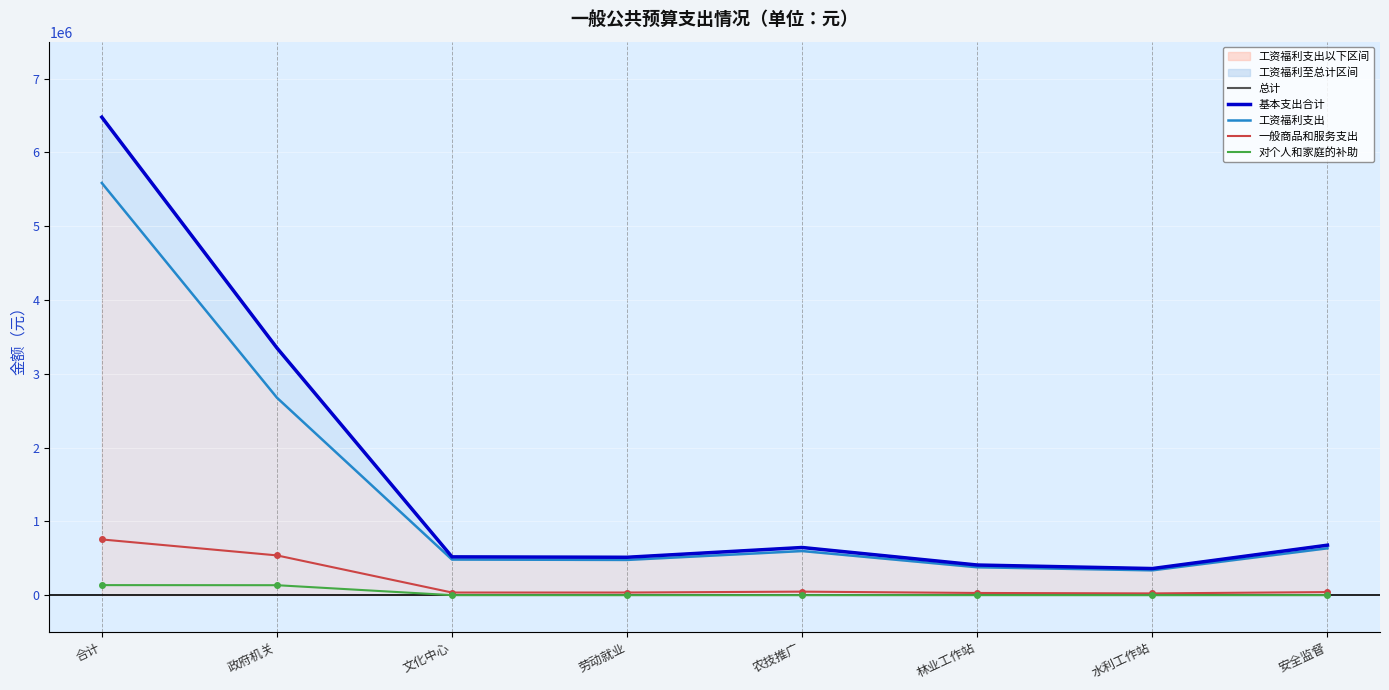

List the series in order of their peak value, highest first.

总计, 基本支出合计, 工资福利支出, 一般商品和服务支出, 对个人和家庭的补助